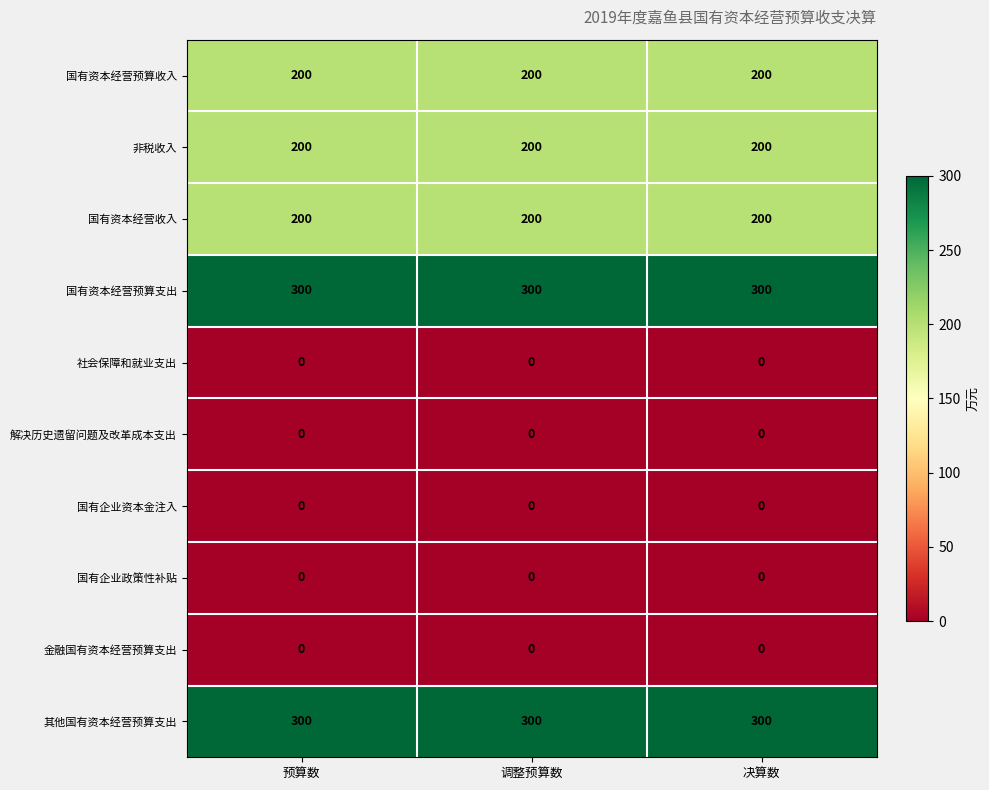

True or false: 国有资本经营收入 has a value of 200 at 调整预算数.

True